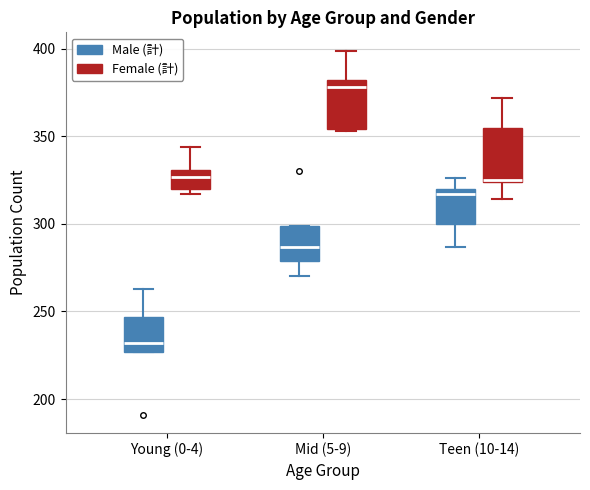

Where does the median line of the box for Young (0-4) (Female (計)) sit on the y-axis? The values are not printed on the chart, so give them approximately, as read against the axis.

325